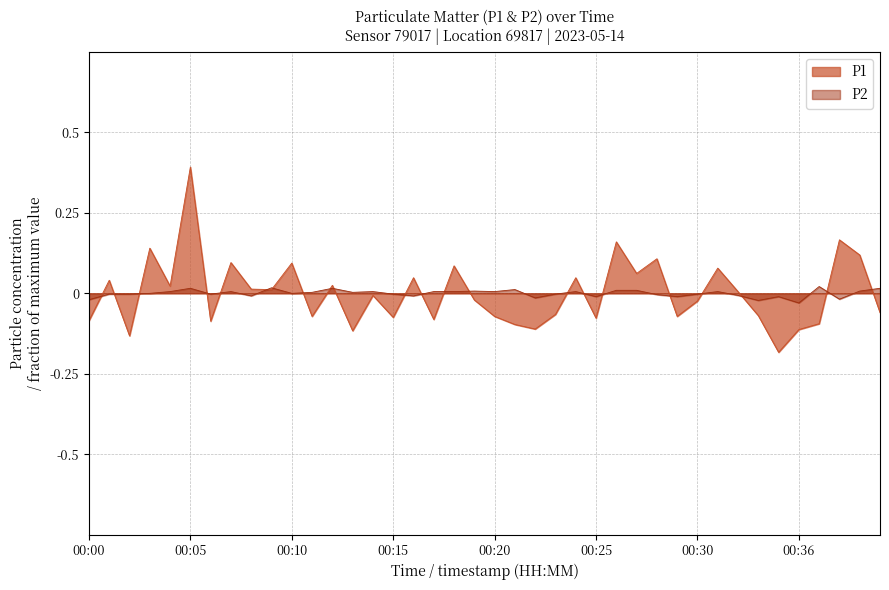

What is the approximate value of P1 at 00:34?

-0.1